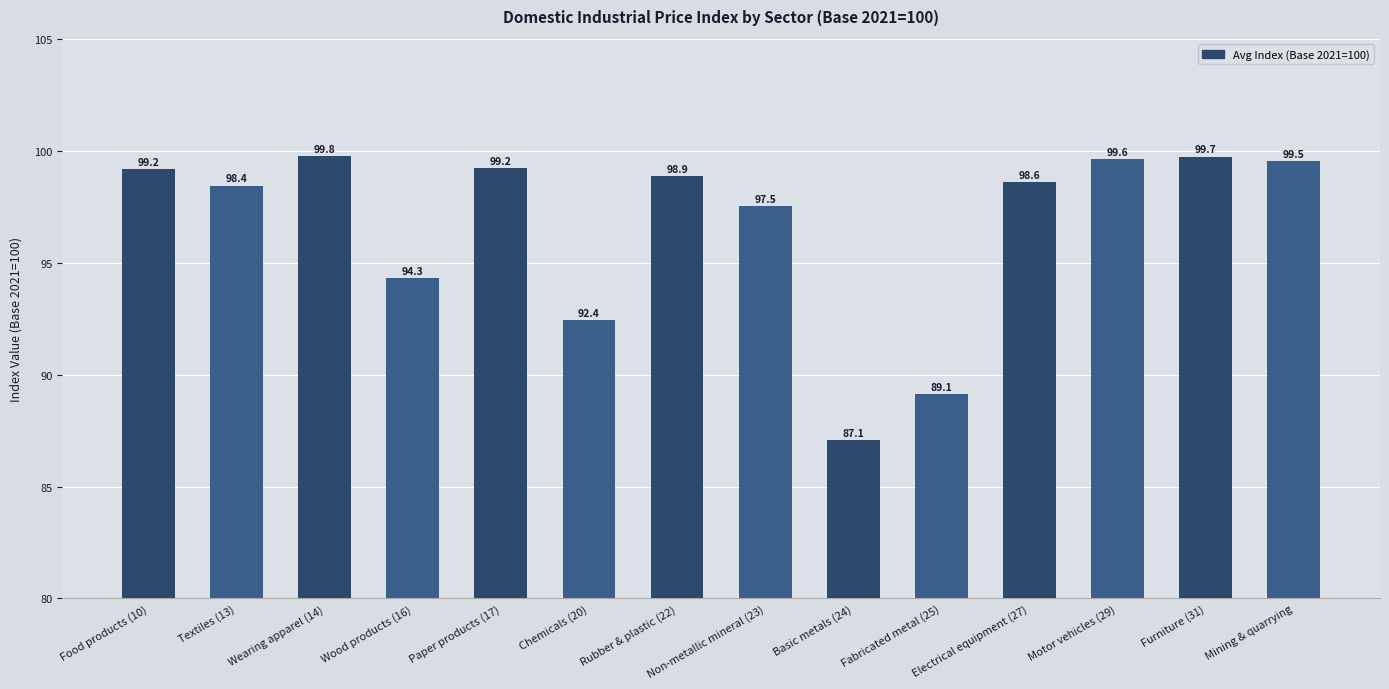

True or false: the data shows 94.3 at Wood products (16).

True